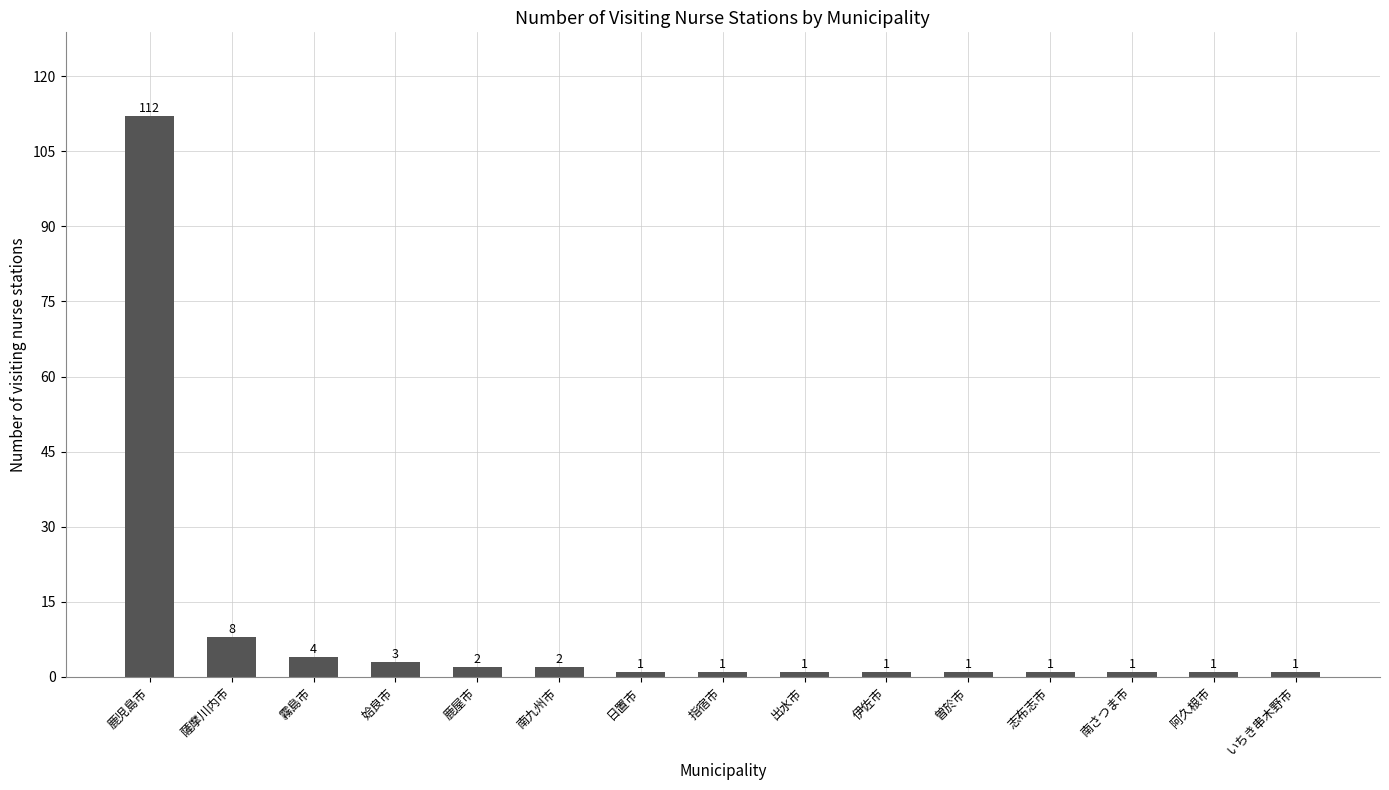

True or false: the data shows 1 at 伊佐市.

True